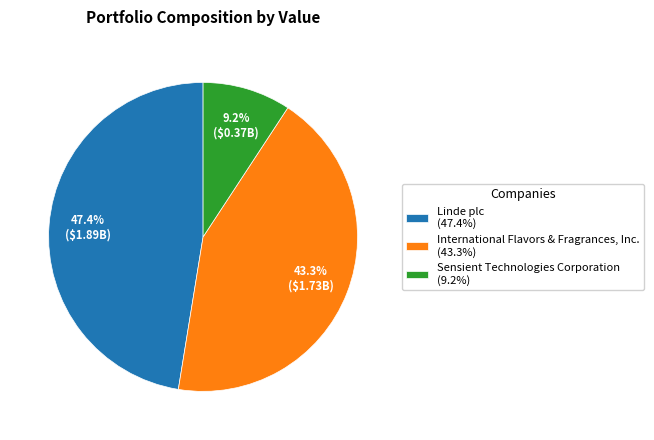

To the nearest percent, what portion does International Flavors & Fragrances, Inc. represent?

43%